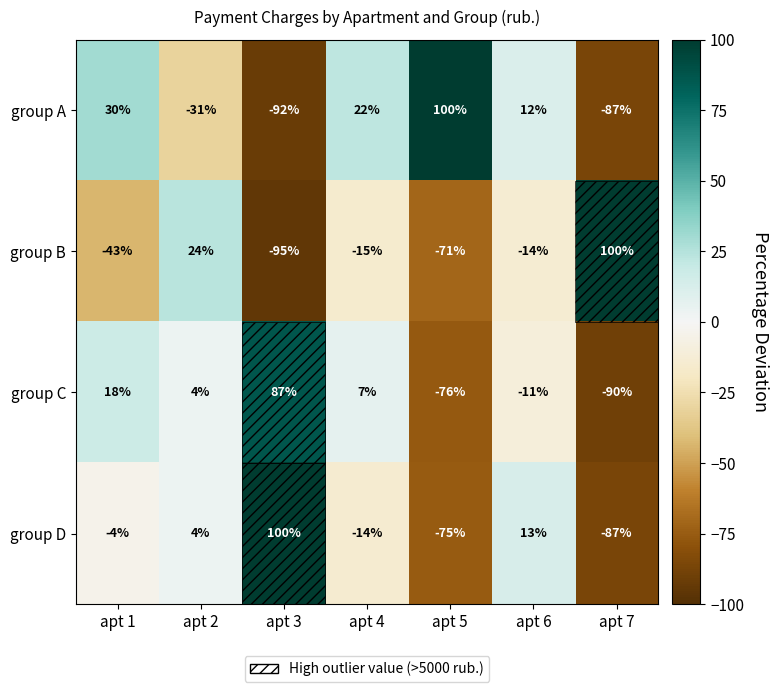

What is the greatest value displayed?

100